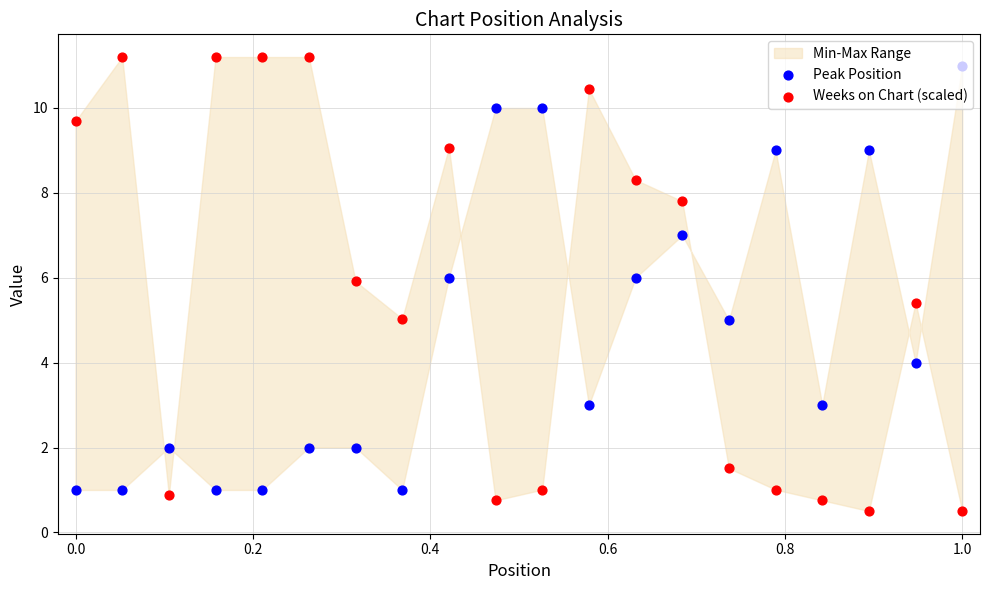

At how many categories does at least one series exceed 9?

10